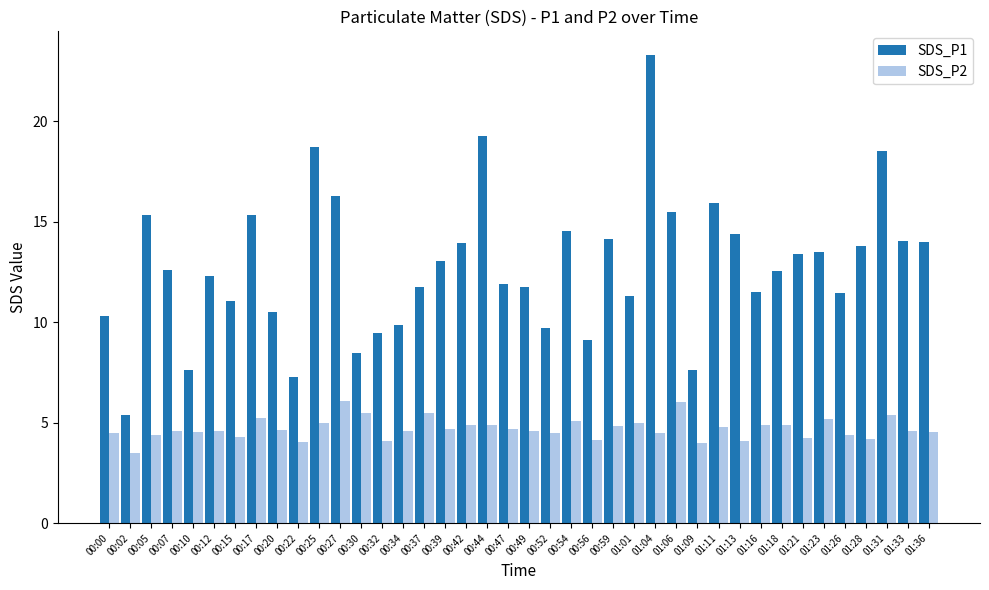

At which category is the sum across all series the highest?

01:04